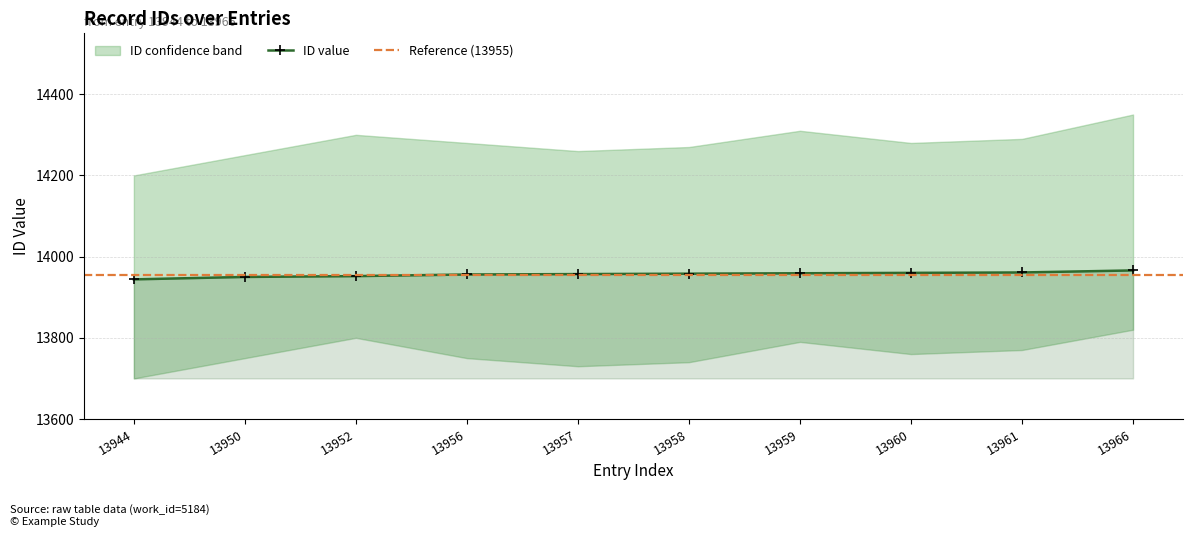

What is the average value?

13956